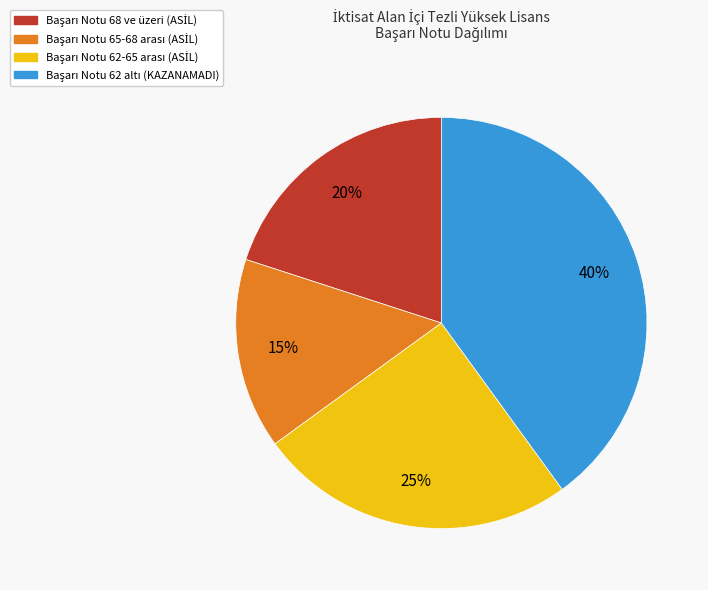

To the nearest percent, what is the average slice percentage?

25%